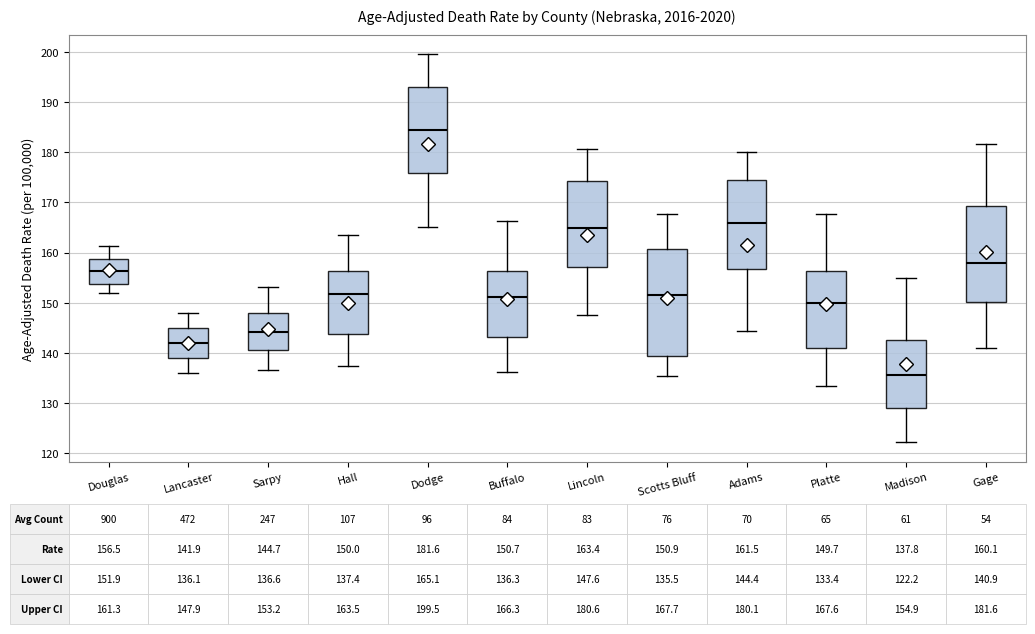

Which box's median line is the lowest?

Madison